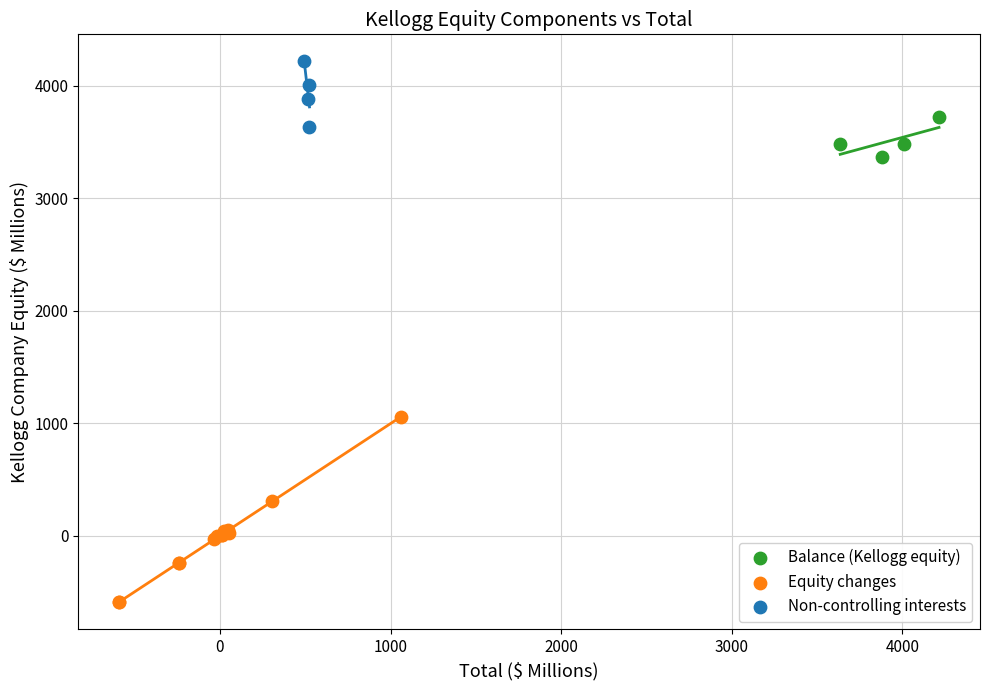

Which series contains the highest Y value?

Non-controlling interests